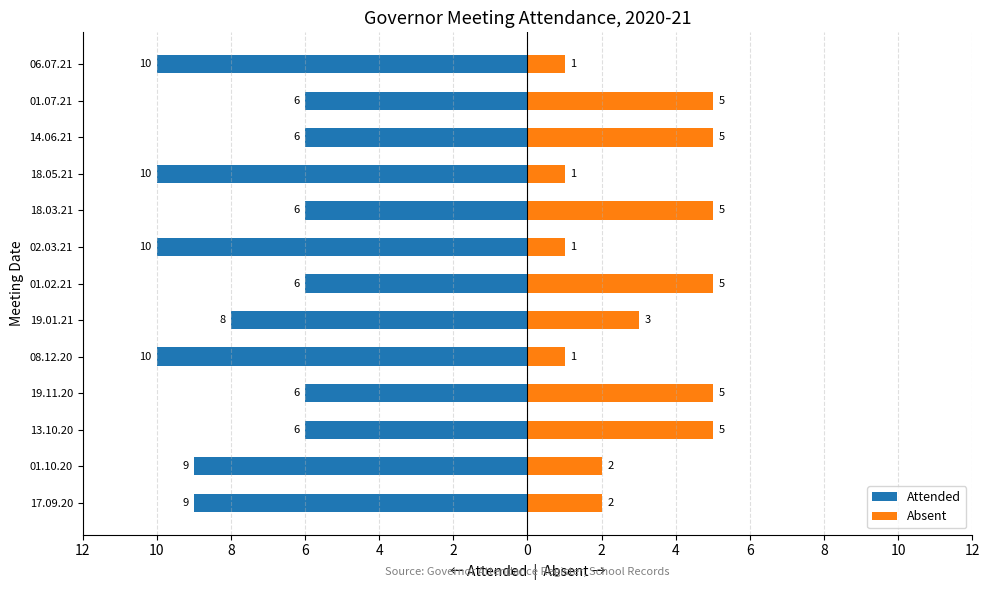

Which series has the largest range (max minus min)?

Attended